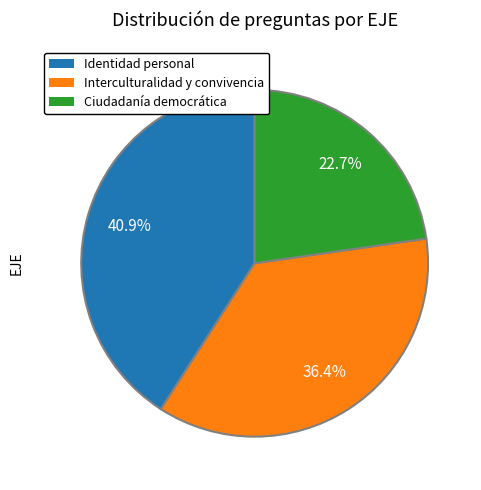

Does any single category account for the majority?

No